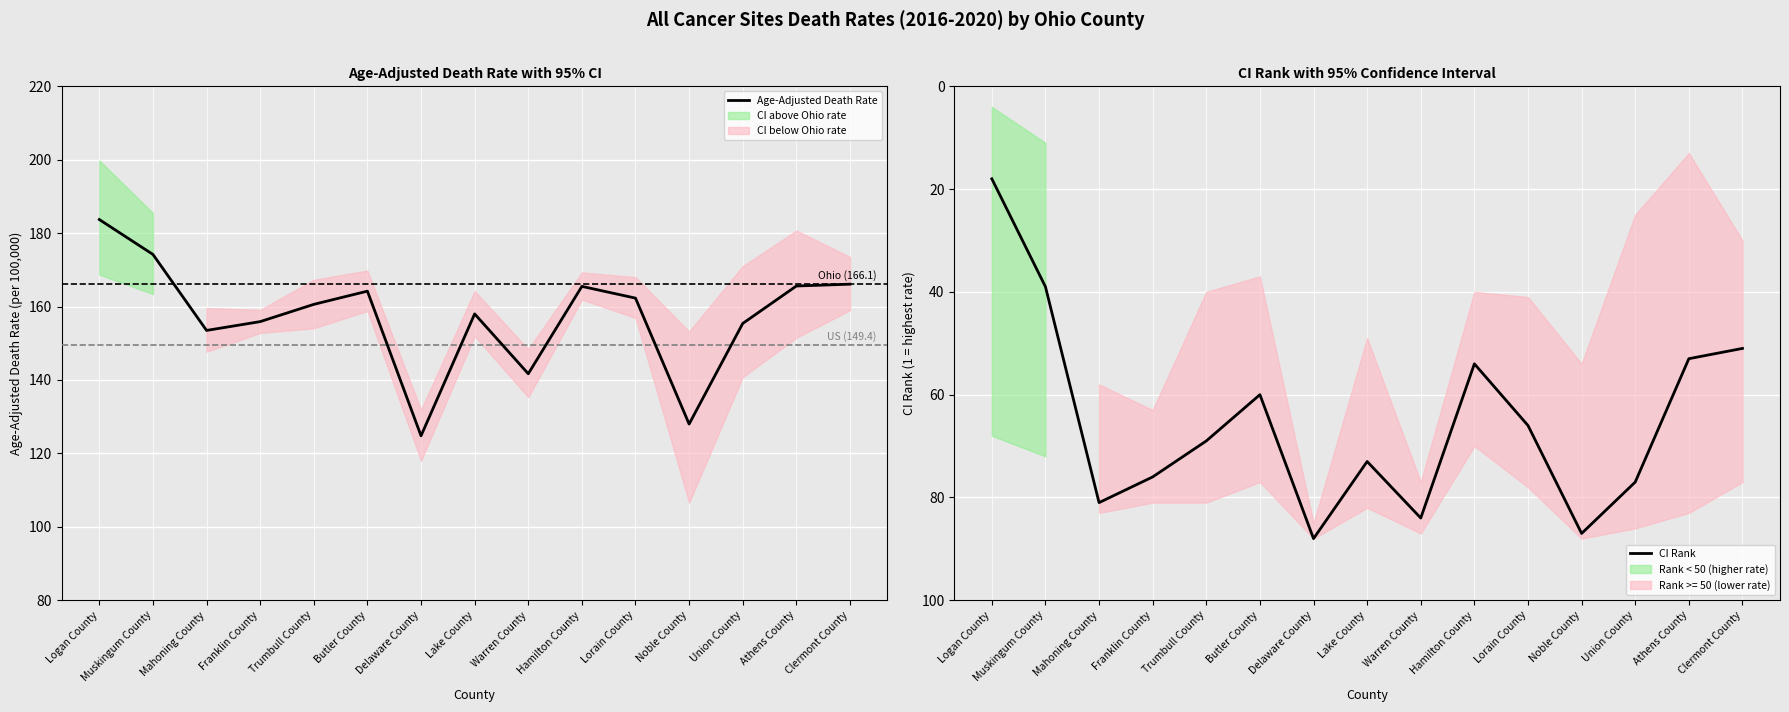

Between Hamilton County and Clermont County, which series saw the biggest shift?

CI Rank